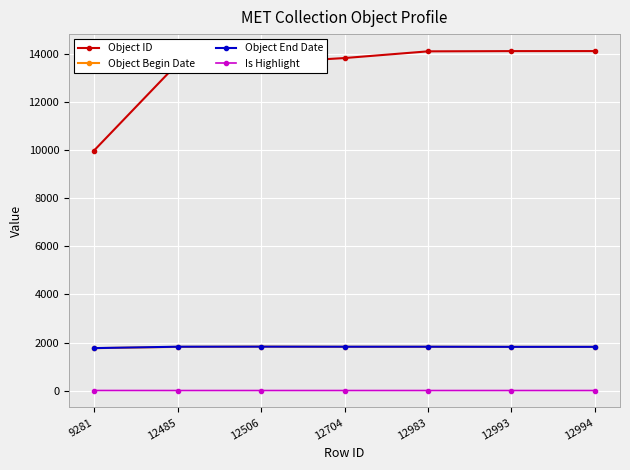

How many lines are shown in the chart?

4